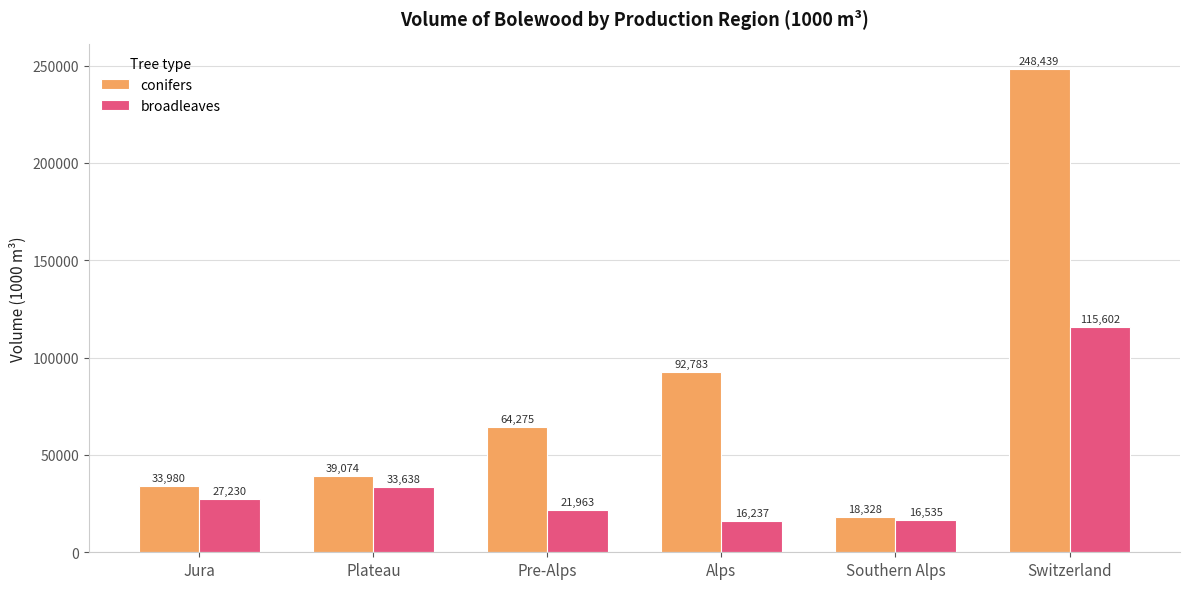

What is the value of the conifers bar at the 4th from the left?

92783